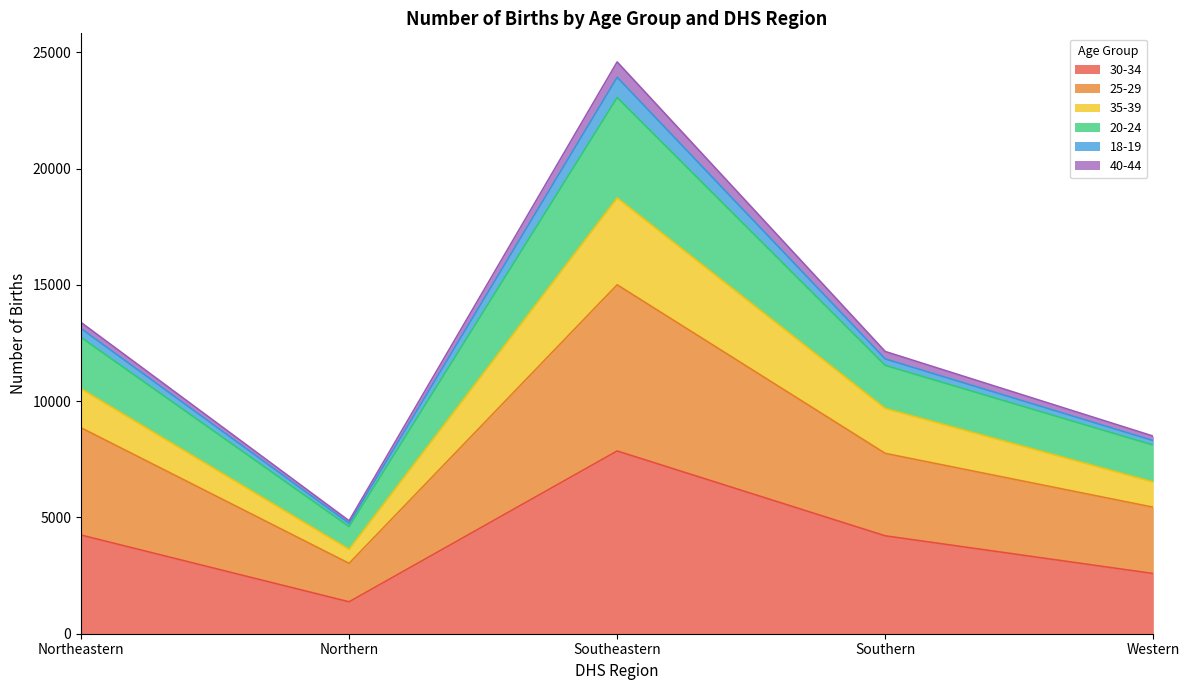

What is the label of the 2nd point from the right?

Southern